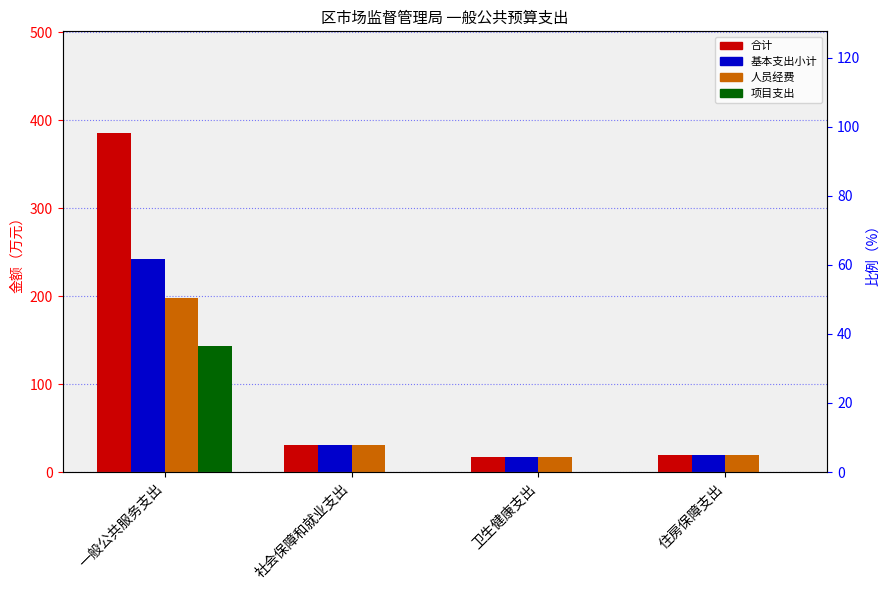

How many data points in 人员经费 are less than 30?

2